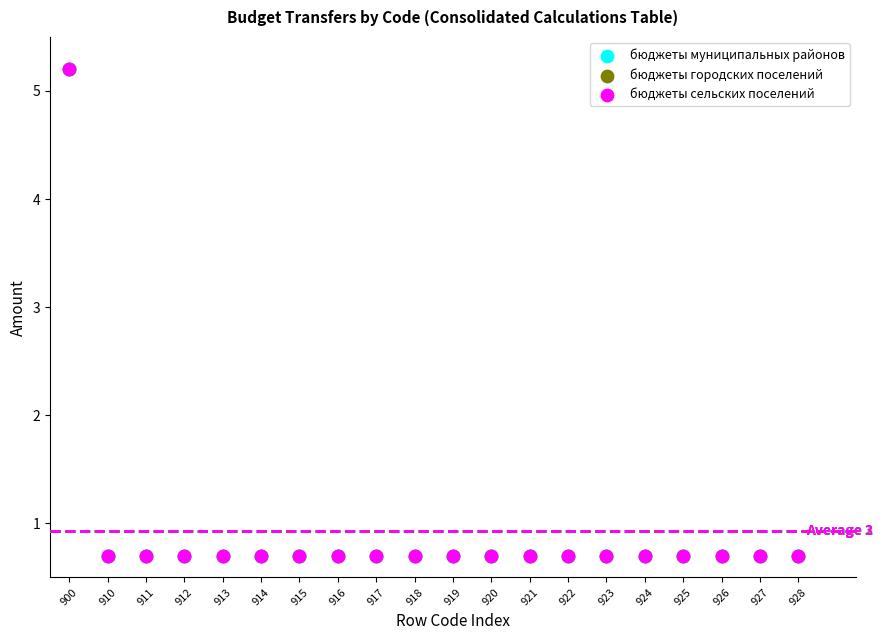

What are all the series names shown in the legend?

бюджеты муниципальных районов, бюджеты городских поселений, бюджеты сельских поселений